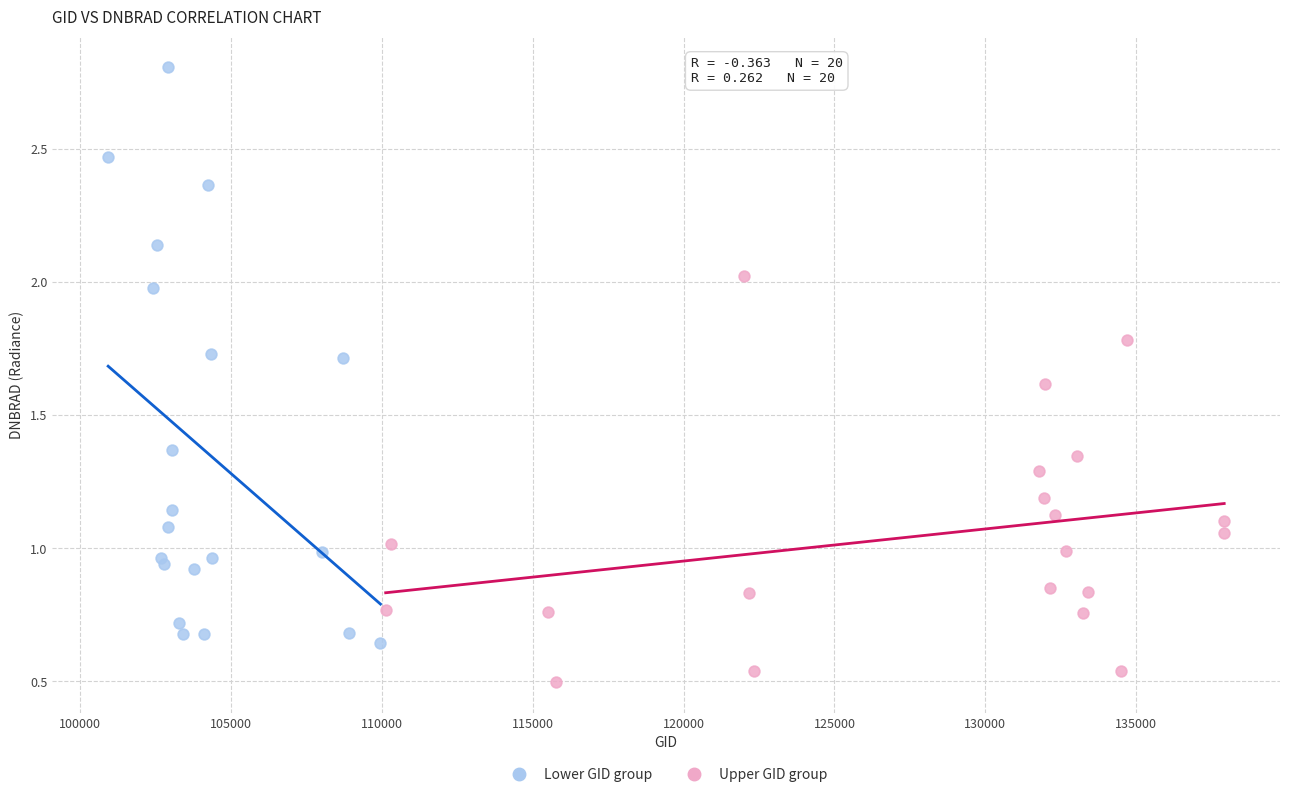

Which series has the widest spread of Y values?

Lower GID group